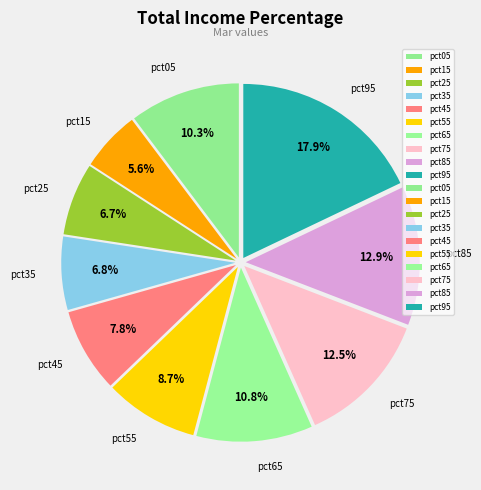

Which has a higher value, pct85 or pct65?

pct85